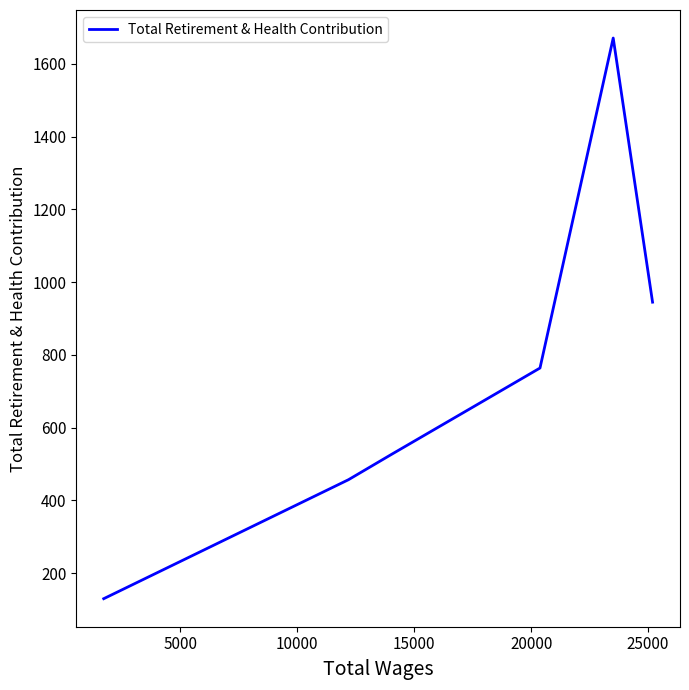

True or false: the data has more than 0 interior local peaks.

True